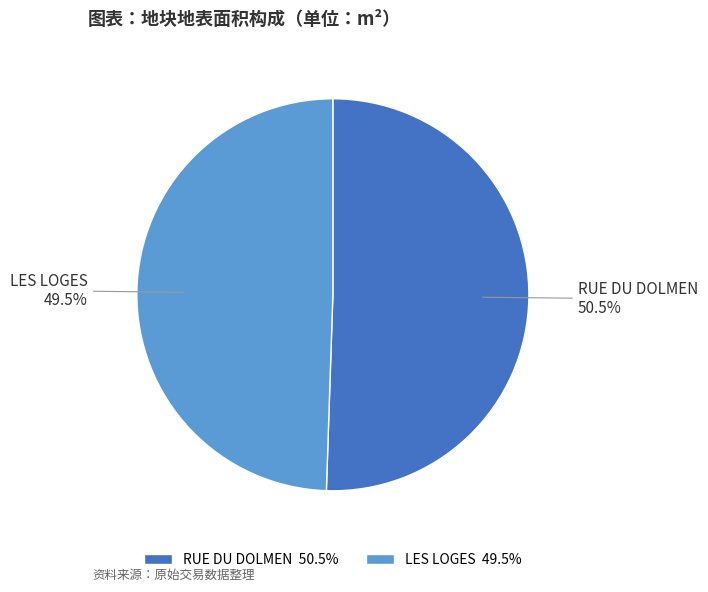

Between LES LOGES and RUE DU DOLMEN, which is larger?

RUE DU DOLMEN